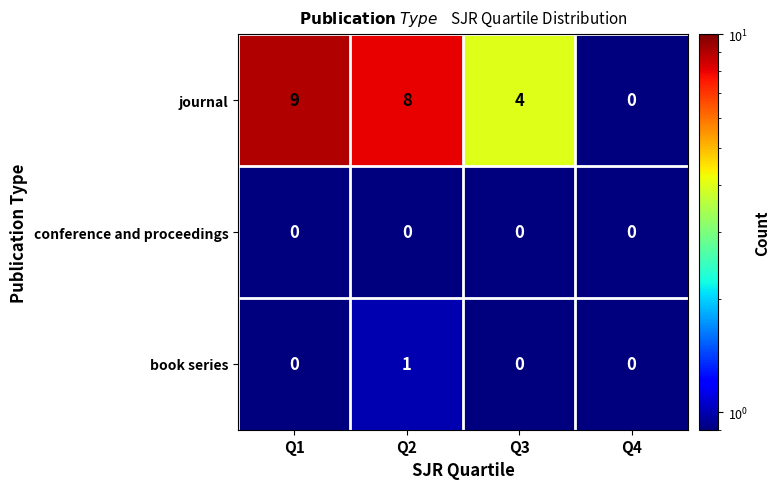

Is it true that journal equals 4 at Q3?

True